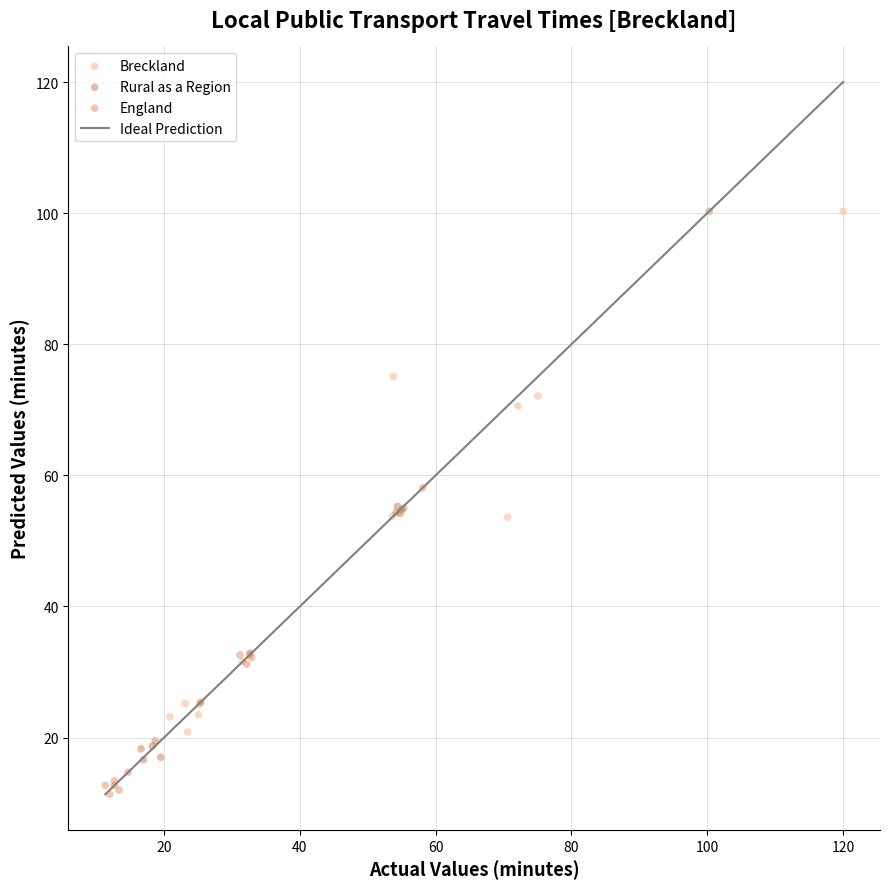

Which series contains the lowest Y value?

England